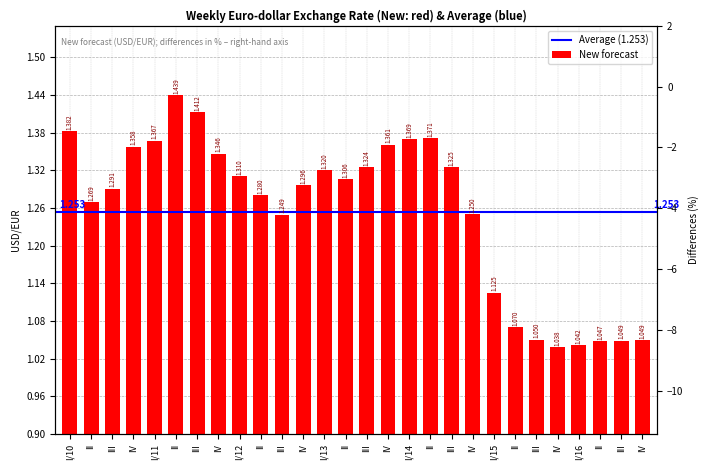

Reading left to right, extract all data points from this chart.

1.4	1.3	1.3	1.4	1.4	1.4	1.4	1.3	1.3	1.3	1.2	1.3	1.3	1.3	1.3	1.4	1.4	1.4	1.3	1.2	1.1	1.1	1.1	1.0	1.0	1.0	1.0	1.0